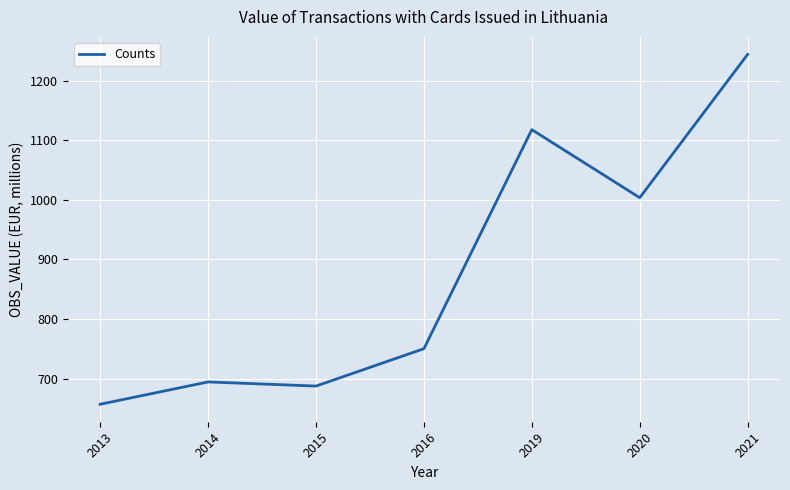

Reading right to left, what are all the values shown in this chart?

1243.8	1003.6	1117.6	750.4	687.7	694.7	657.3